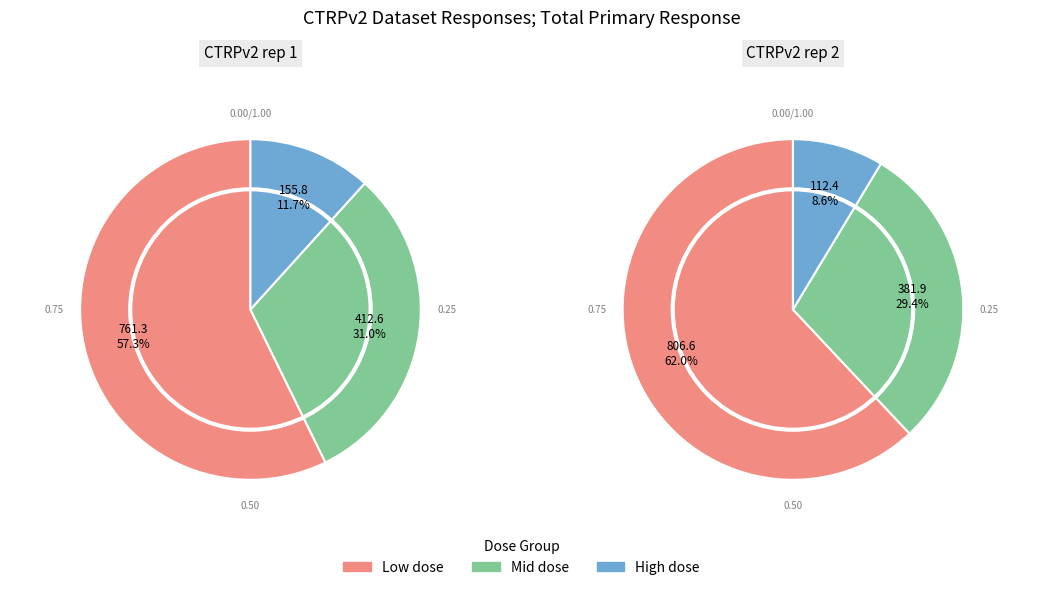

Does 6 account for over 50% of the chart?

No